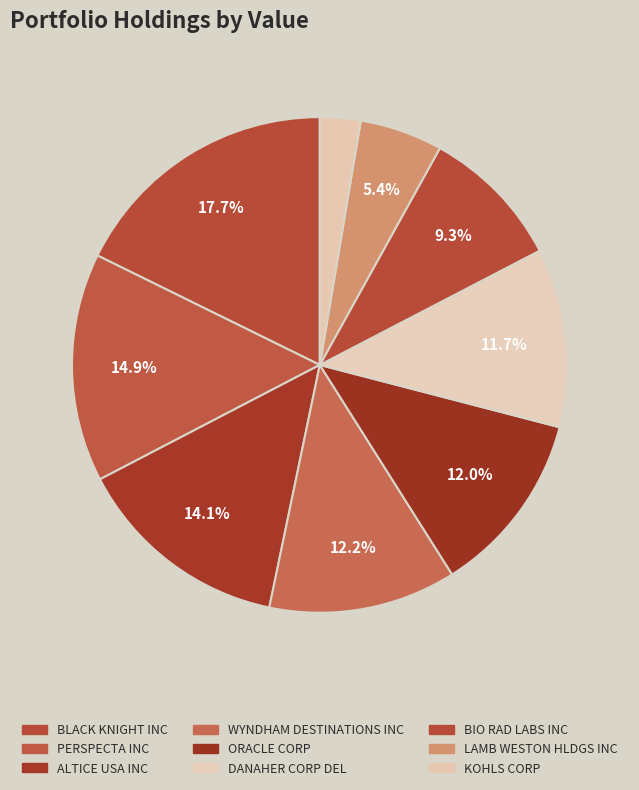

How many segments does this pie chart have?

9